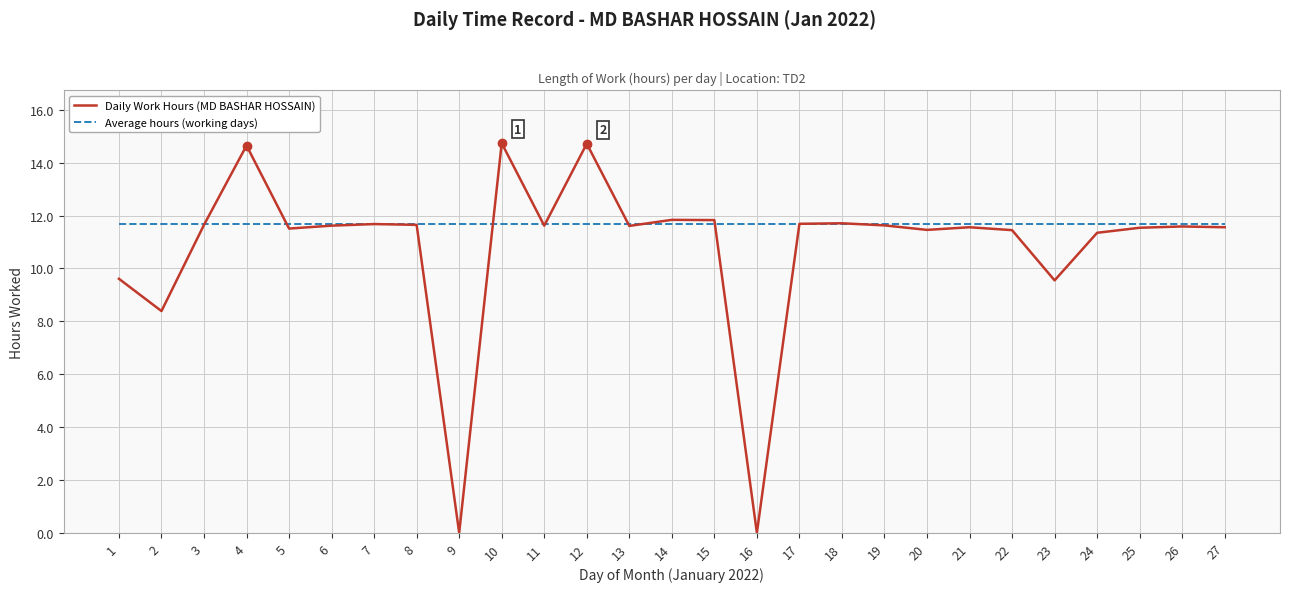

What is the average value of the Average hours (working days) series?

11.7